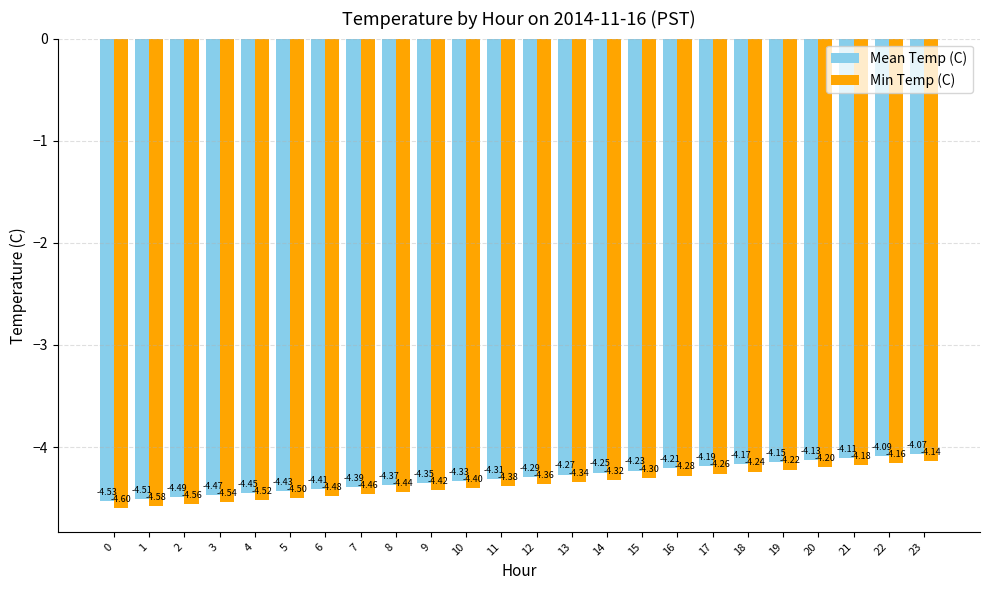

What is the difference between the highest and lowest values at 10?

0.1